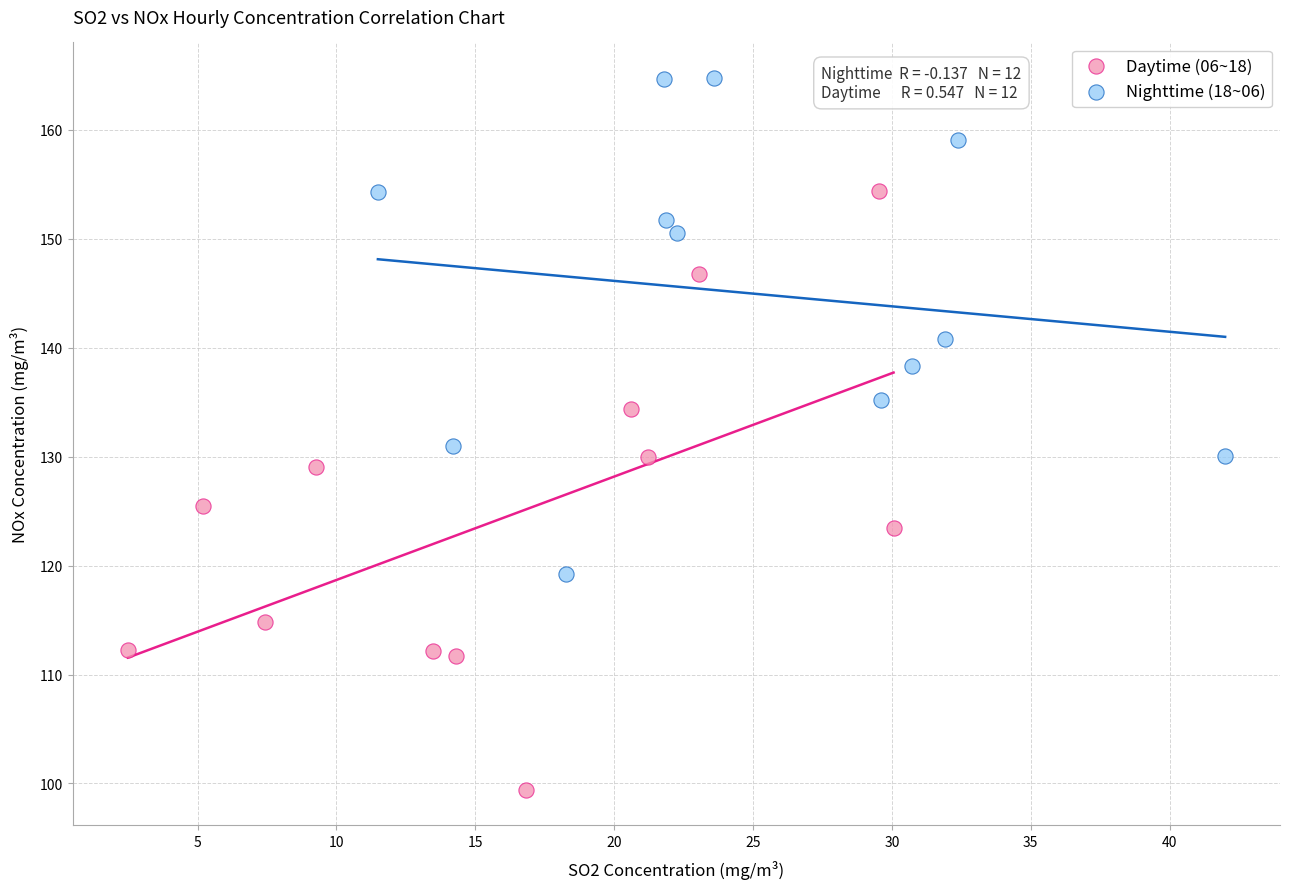

Which series contains the lowest Y value?

Daytime (06~18)